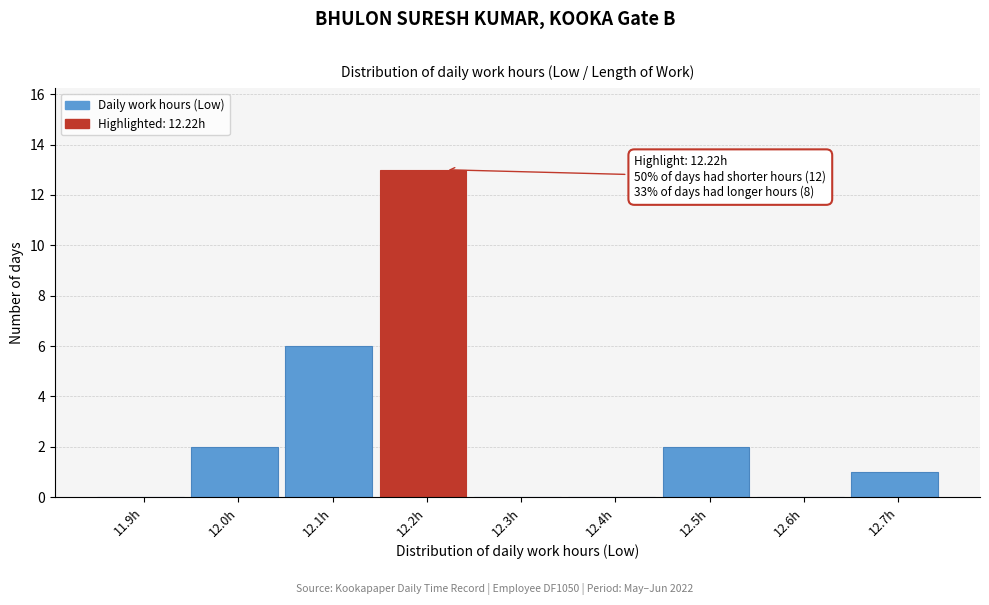

Reading right to left, list all the values displayed in this chart.

12.7h=1	12.6h=0	12.5h=2	12.4h=0	12.3h=0	12.2h=13	12.1h=6	12.0h=2	11.9h=0